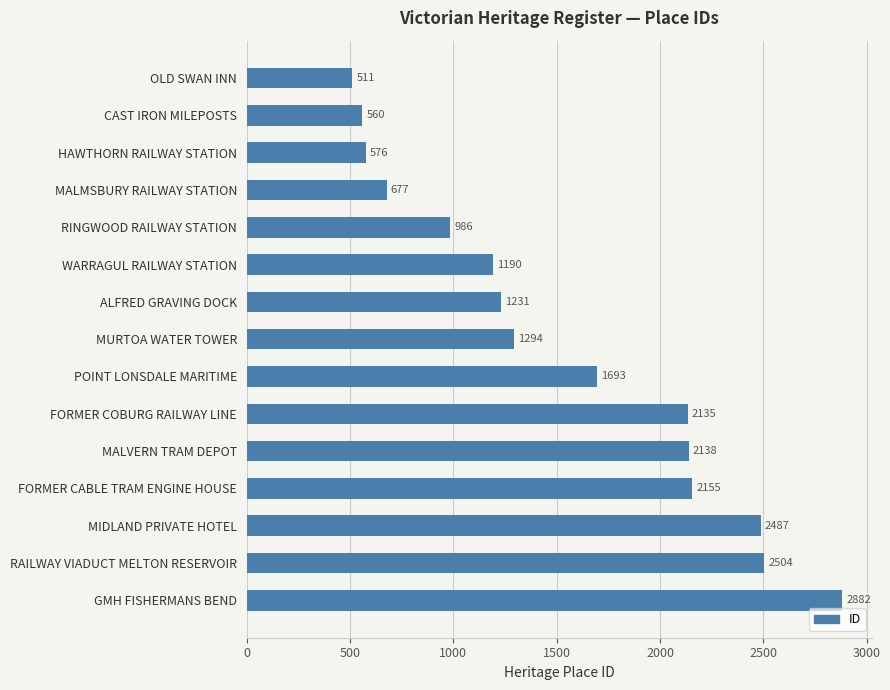

Between OLD SWAN INN and MURTOA WATER TOWER, which is larger?

MURTOA WATER TOWER